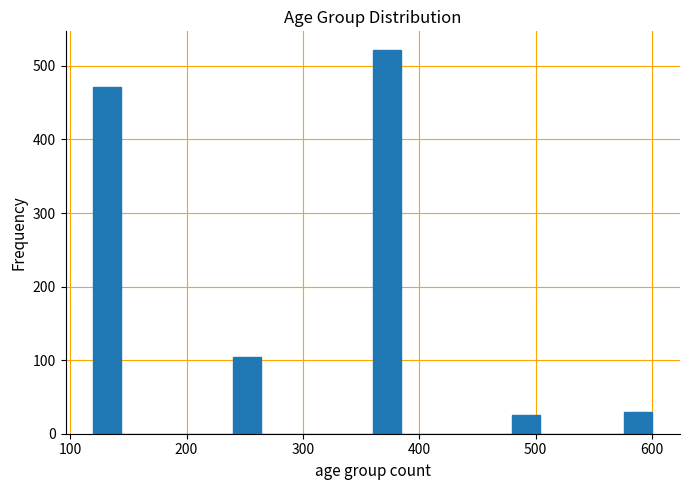

Read against the x-axis, roughly where is the centre of the tallest bar?

370